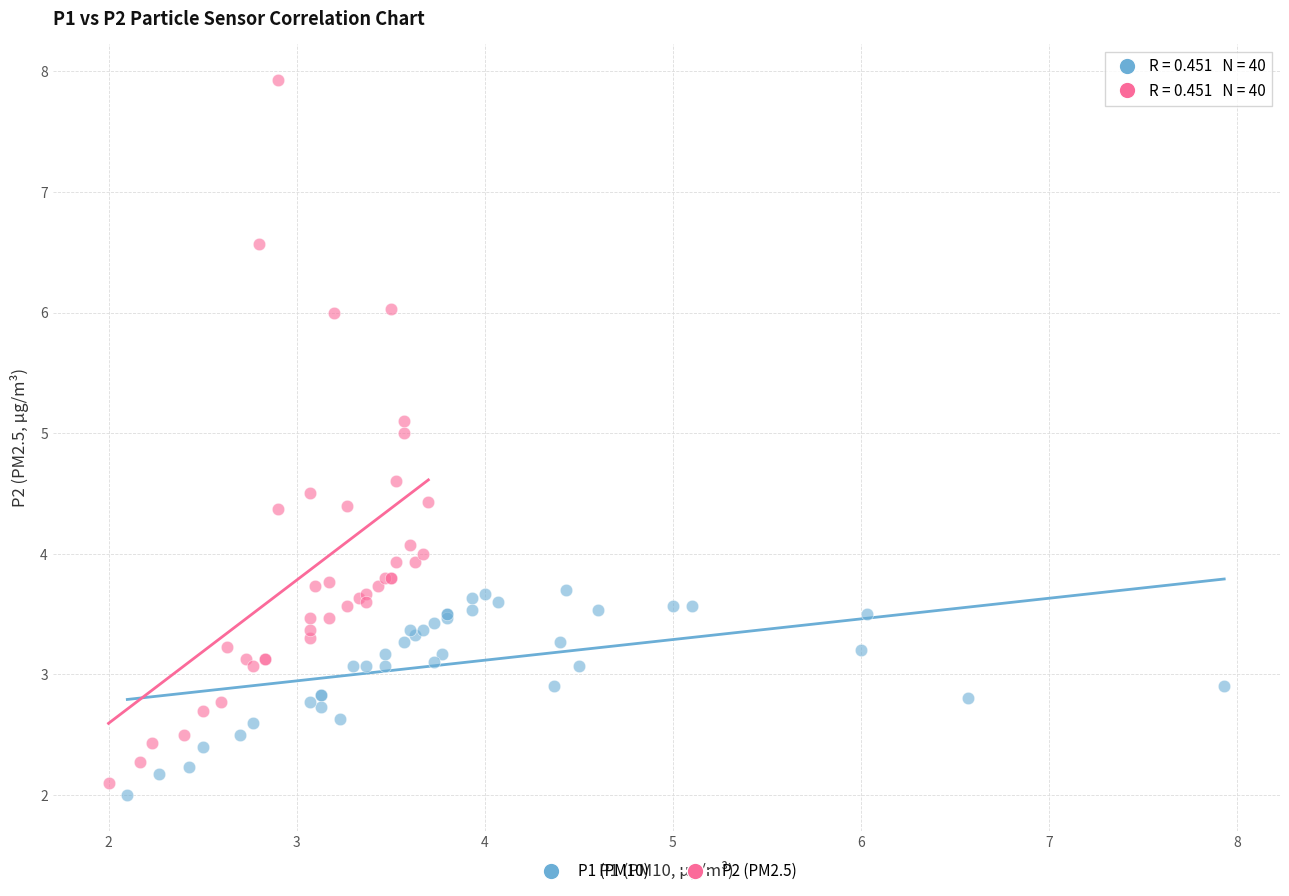

Which series has the largest Y range (max minus min)?

P2 (PM2.5)